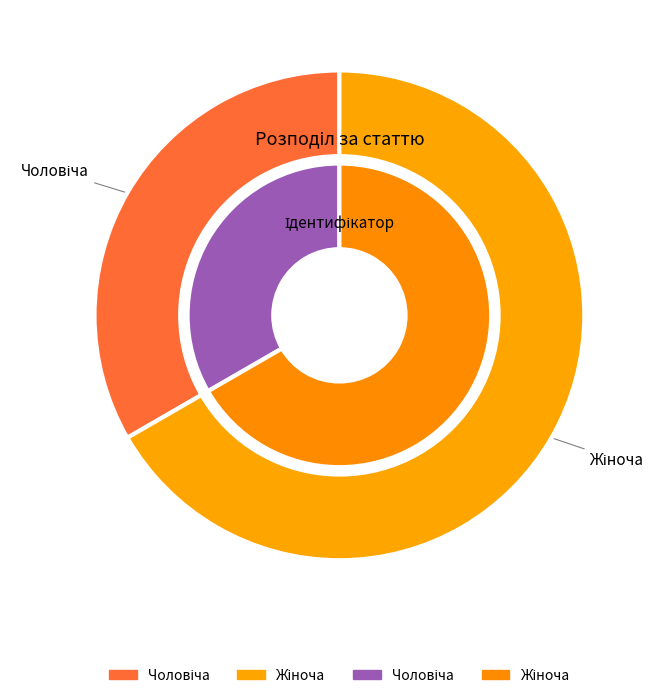

Rank the categories by value from highest to lowest.

Жіноча, Чоловіча